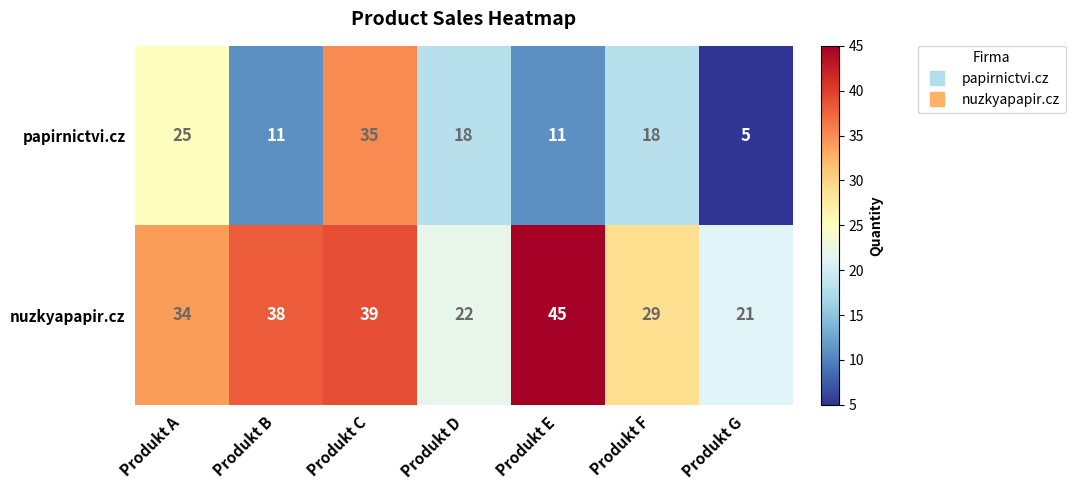

What is the difference between the highest and lowest values at Produkt F?

11